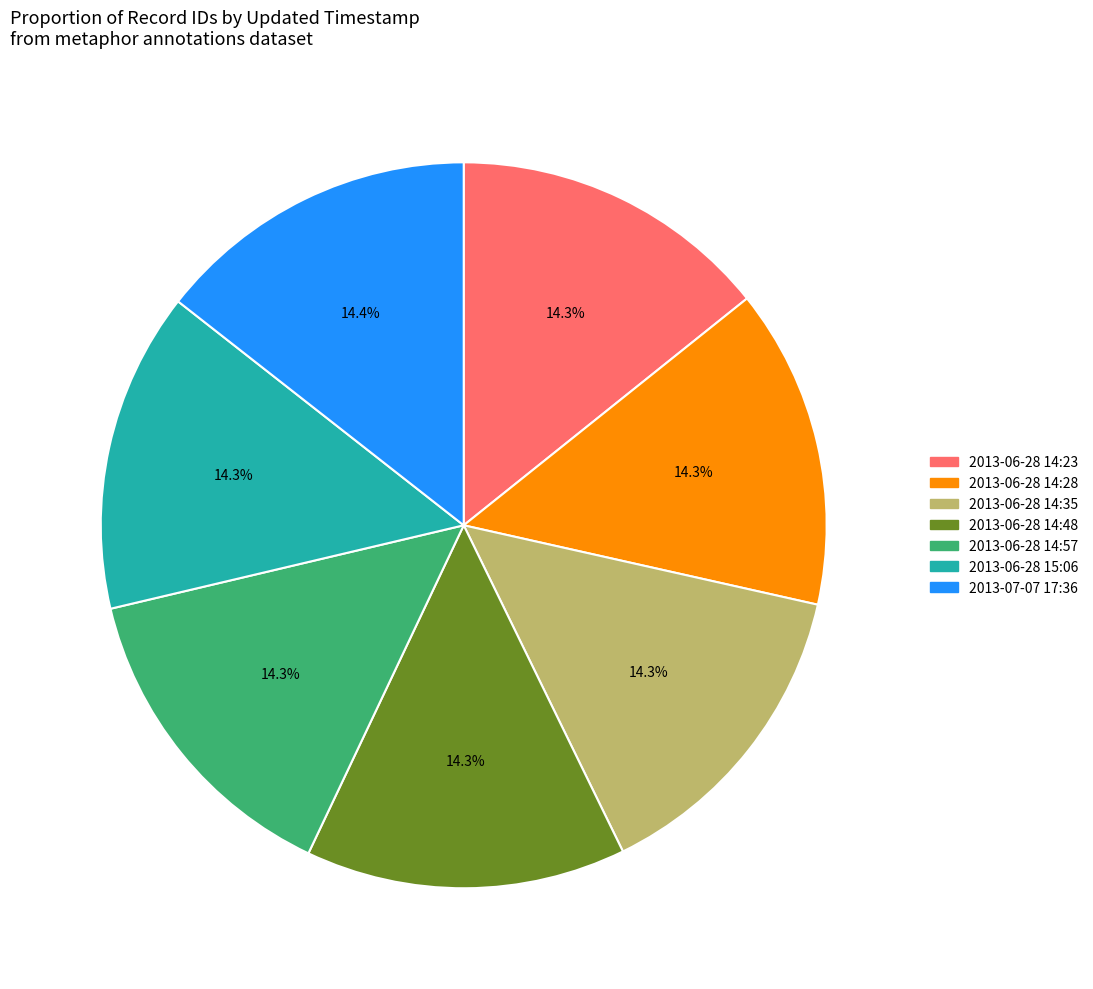

Does 2013-07-07 17:36 account for over 50% of the chart?

No